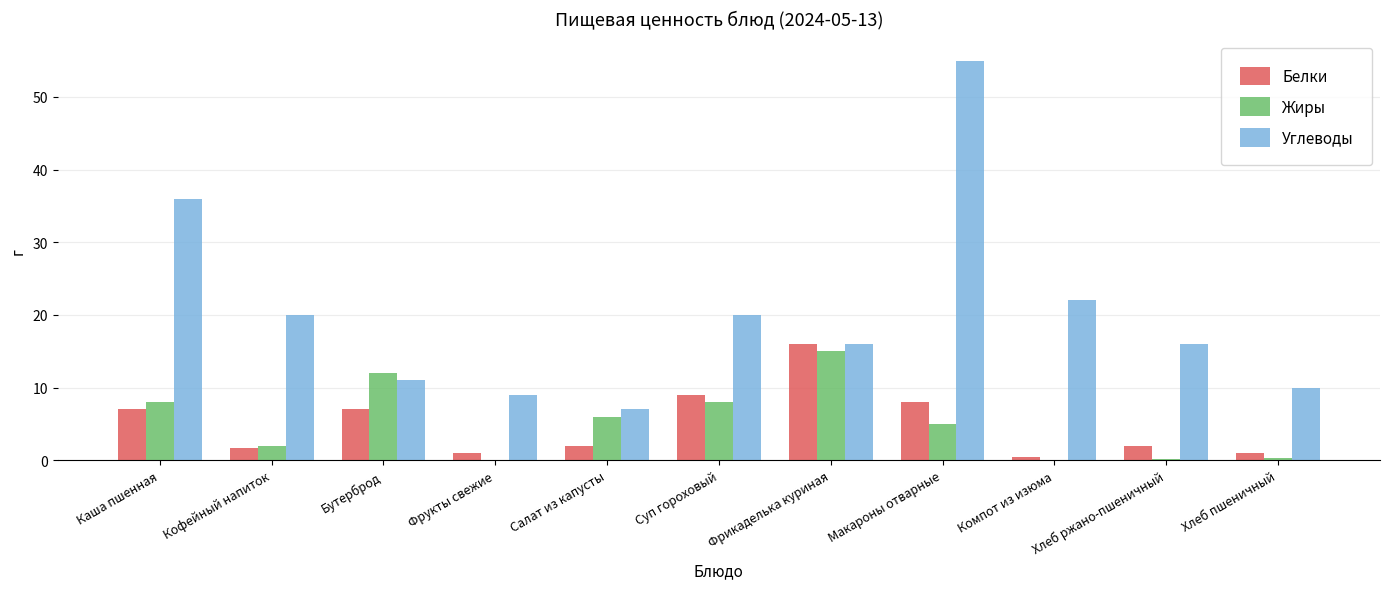

True or false: Жиры has a value of 8.0 at Каша пшенная.

True